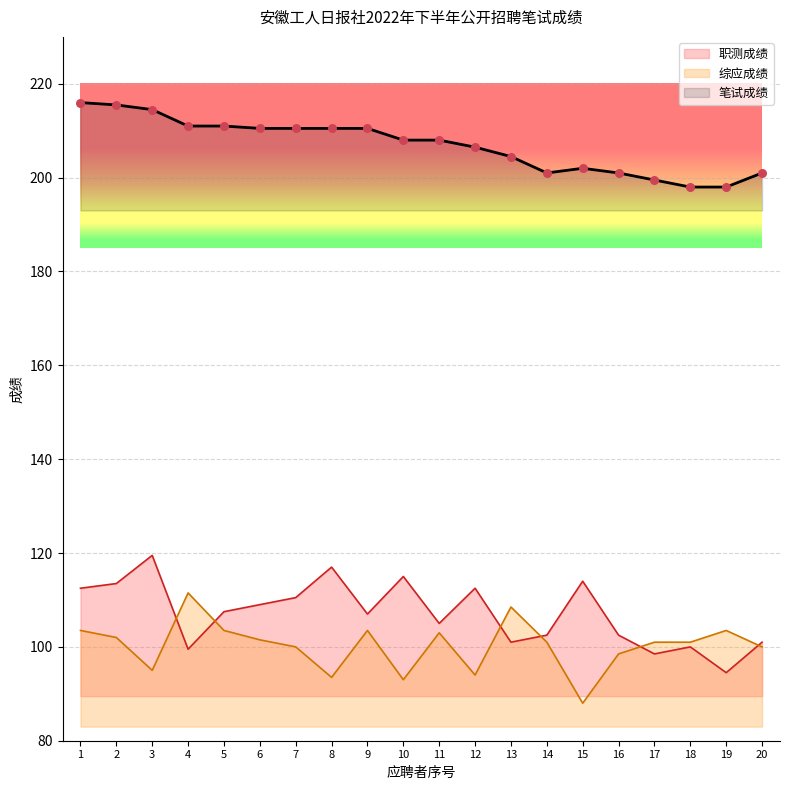

Which series has the widest spread of Y values?

职测成绩